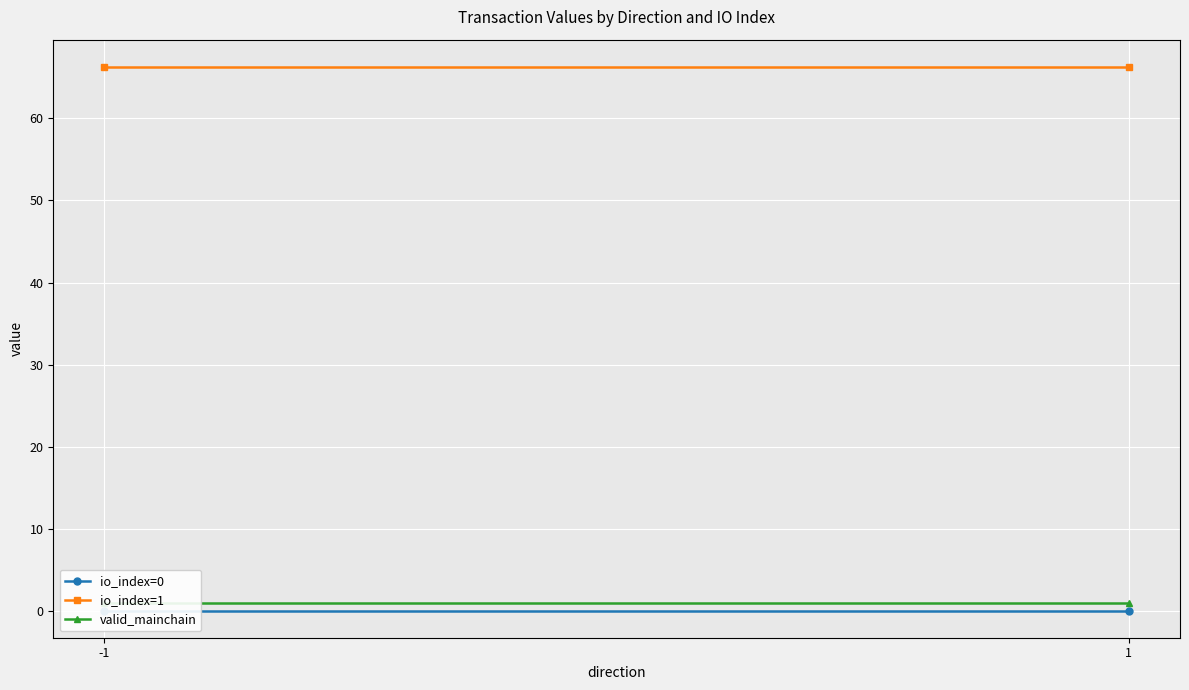

Is the value of io_index=1 at 1 greater than the value of io_index=0 at 1?

Yes